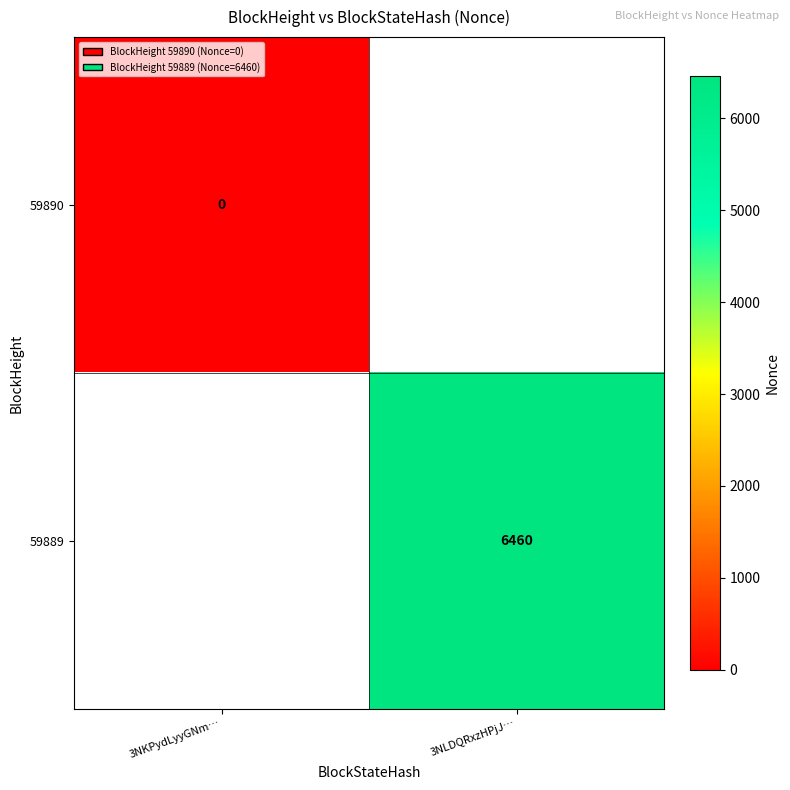

Is it true that 59889 equals 6460 at 3NLDQRxzHPjJ…?

True